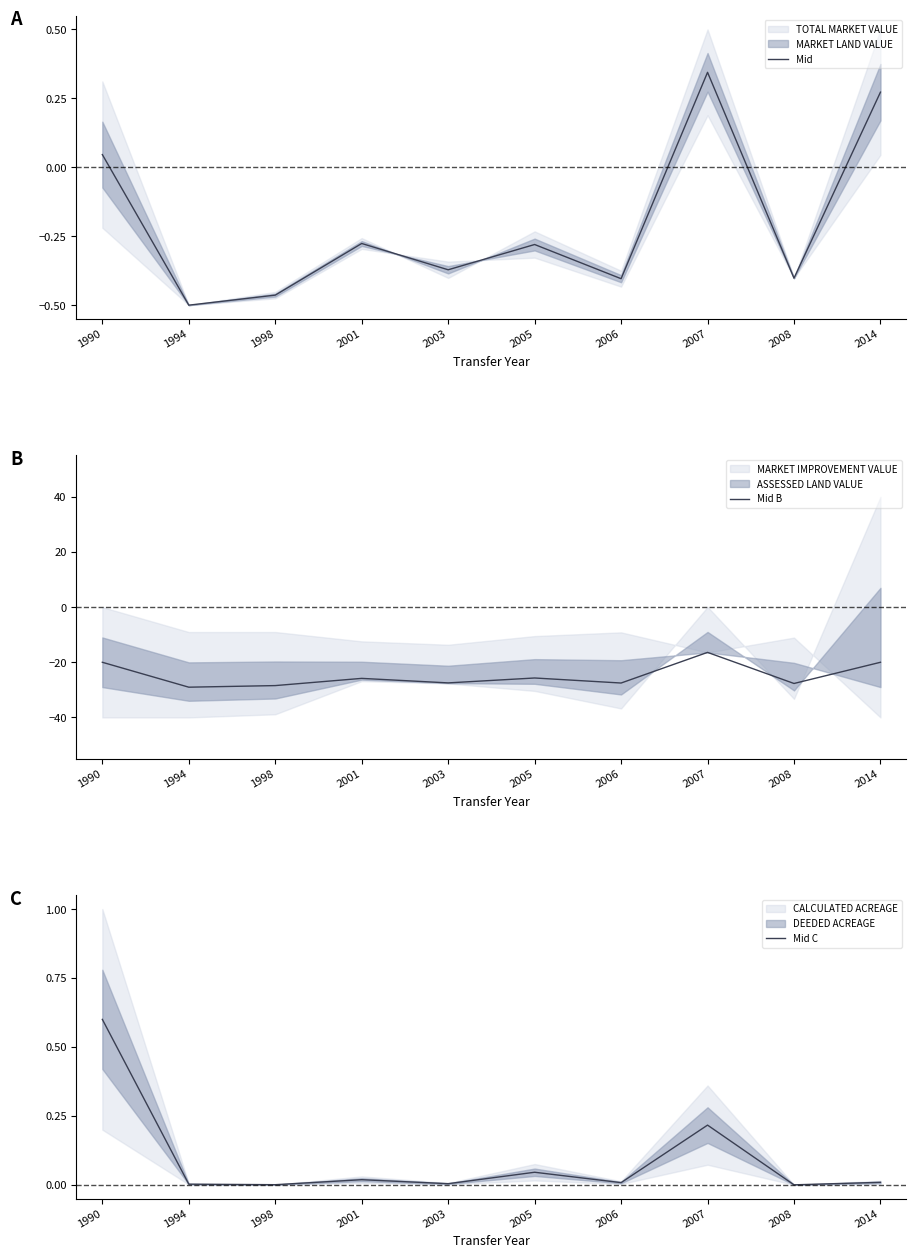

Which series has the largest total across all categories?

Mid C